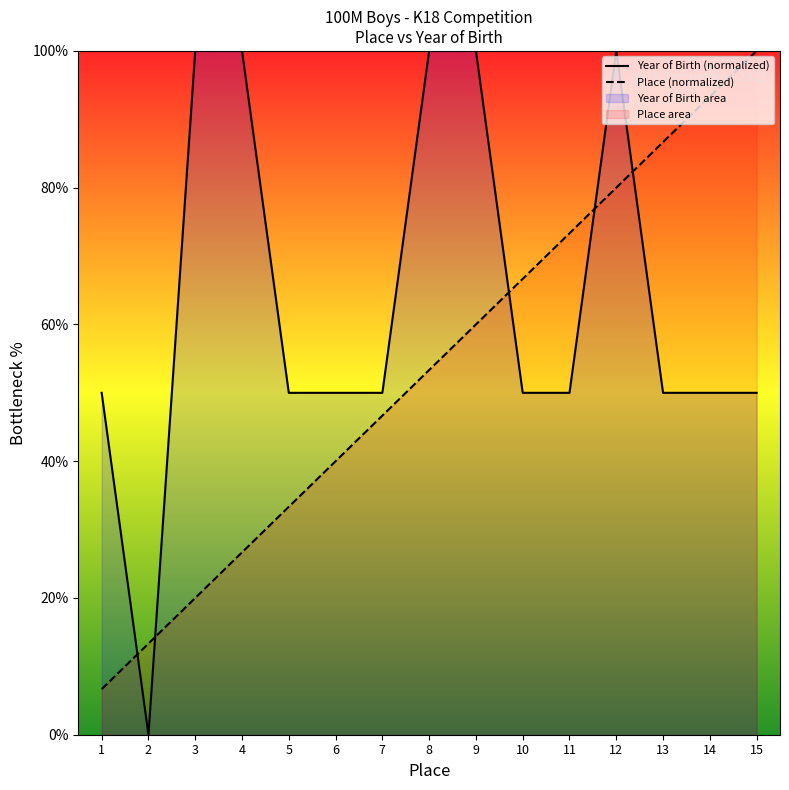

Which series has the largest range (max minus min)?

Year of Birth (normalized)